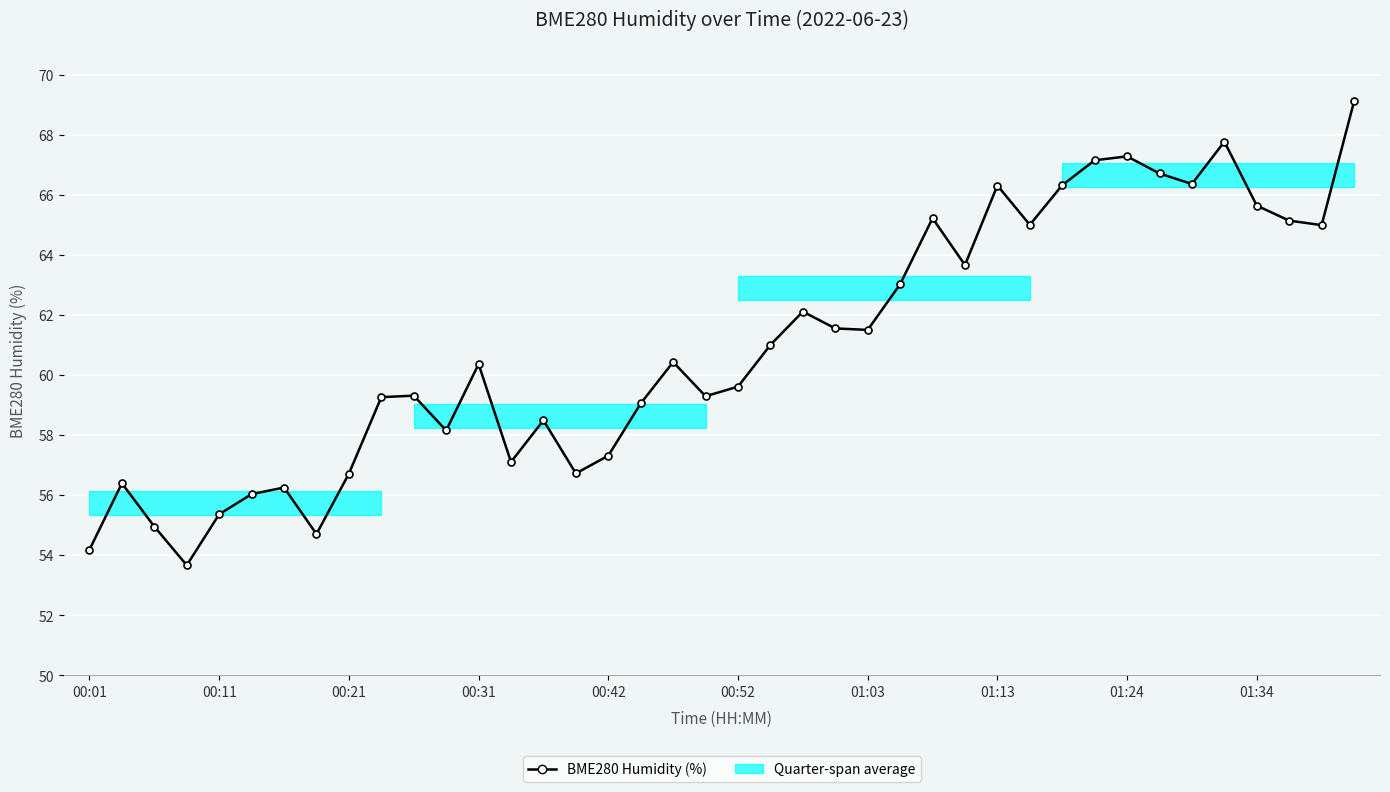

What is the ratio of the value at 36 to the value at 35?

1.0